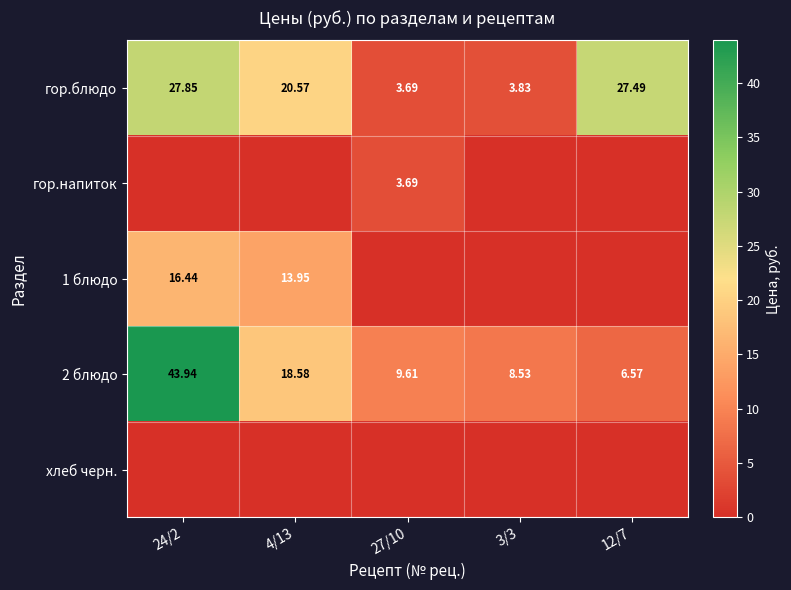

What is the maximum value for 2 блюдо?

43.9